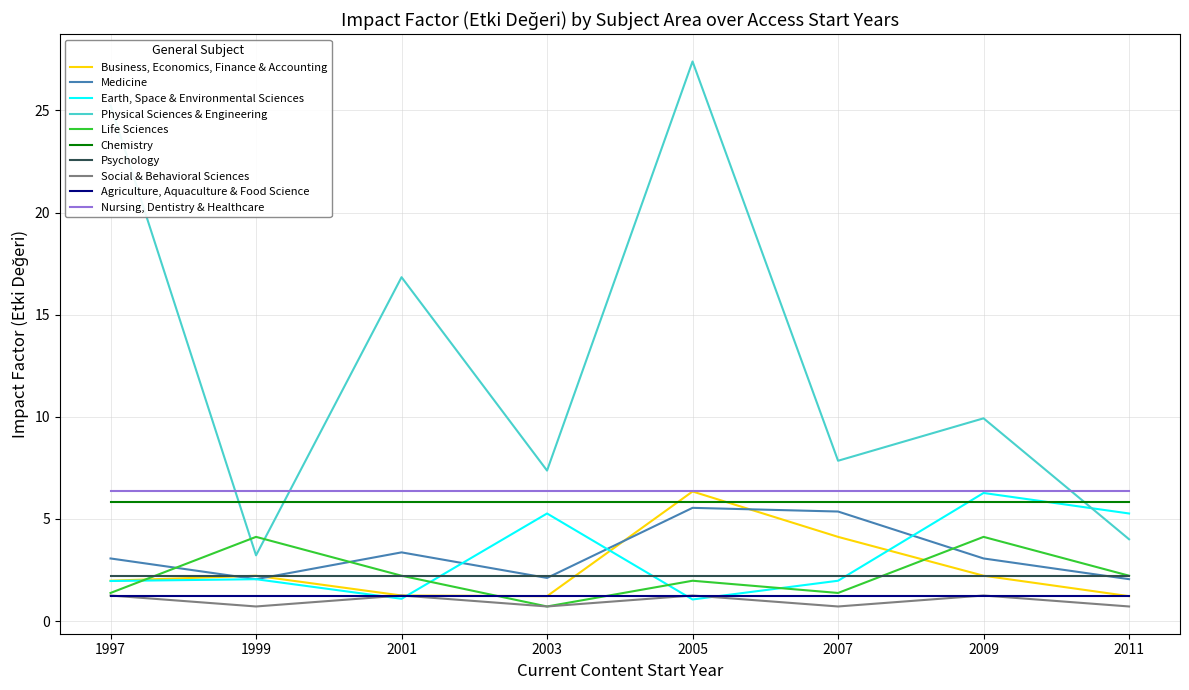

At 1999, list the series in order from smallest to largest.

Social & Behavioral Sciences, Agriculture, Aquaculture & Food Science, Earth, Space & Environmental Sciences, Medicine, Business, Economics, Finance & Accounting, Psychology, Physical Sciences & Engineering, Life Sciences, Chemistry, Nursing, Dentistry & Healthcare